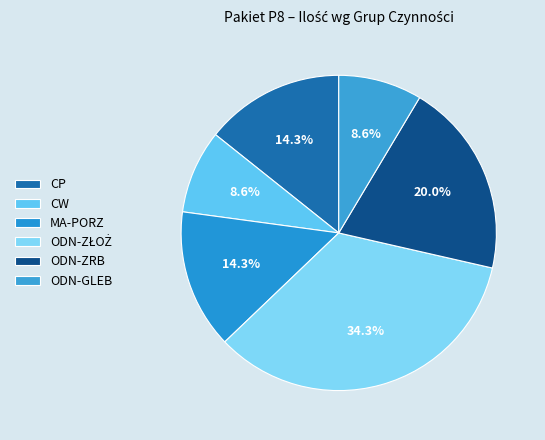

The ODN-ZŁOŻ slice represents 29% of the pie. True or false?

False